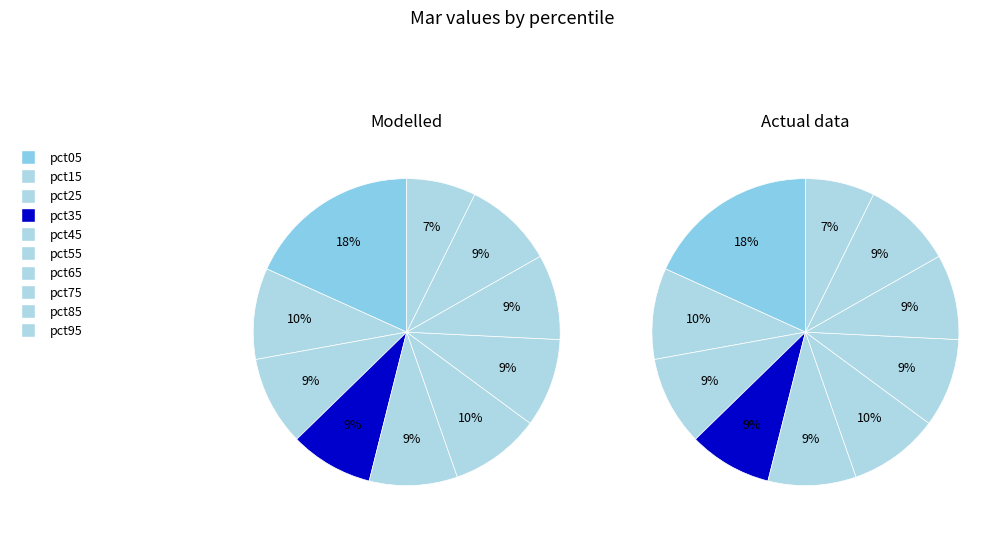

Which slice is the largest?

pct05